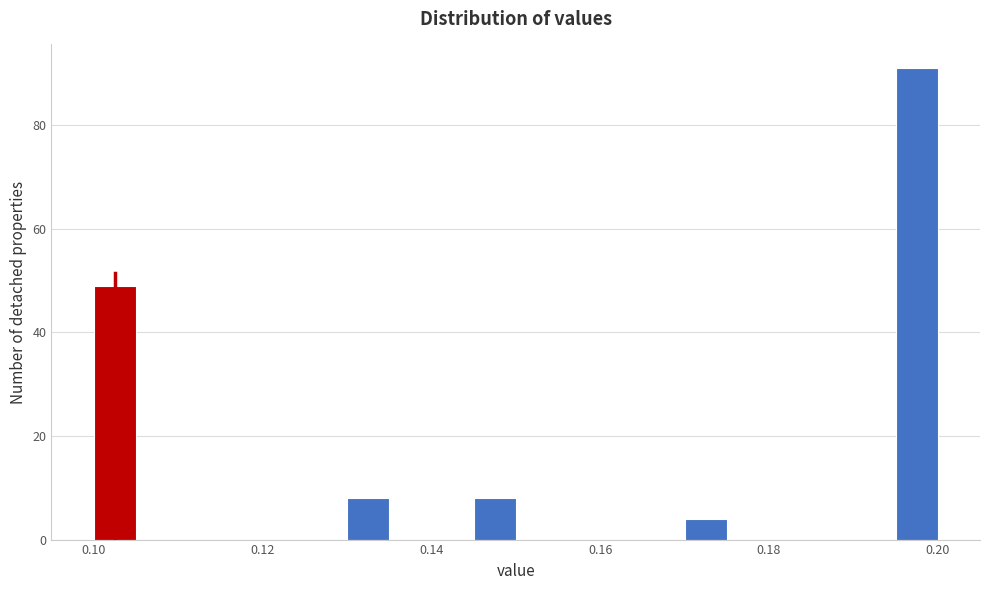

Read against the x-axis, roughly where is the centre of the tallest bar?

0.198